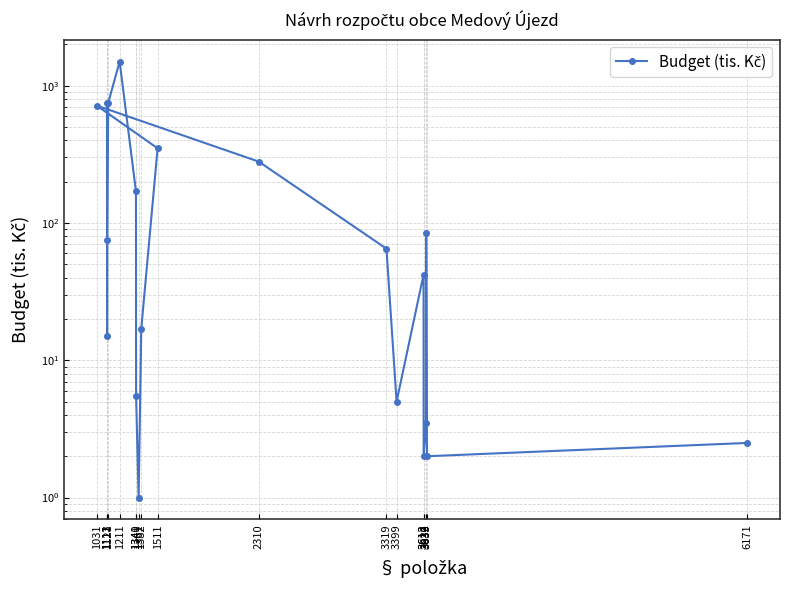

What is the change in value from 3399 to 3639?

-3.0